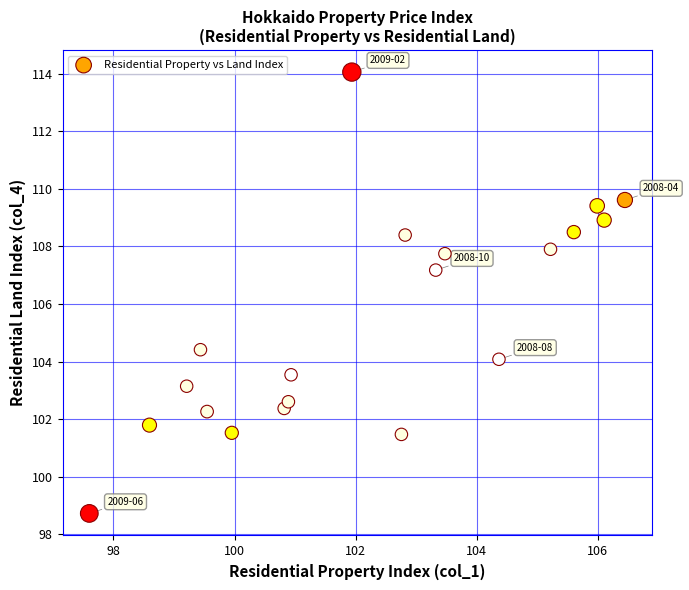

What is the range of Y values (max minus min)?

15.3